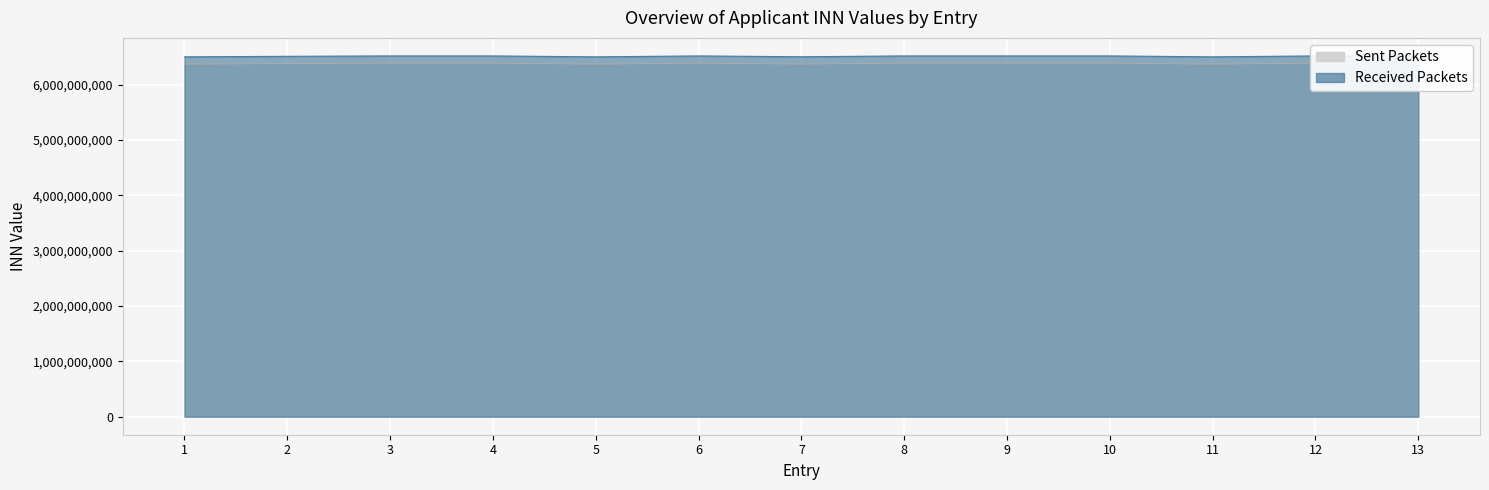

In Received Packets, how many points are lower than both neighbors (excluding endpoints)?

3